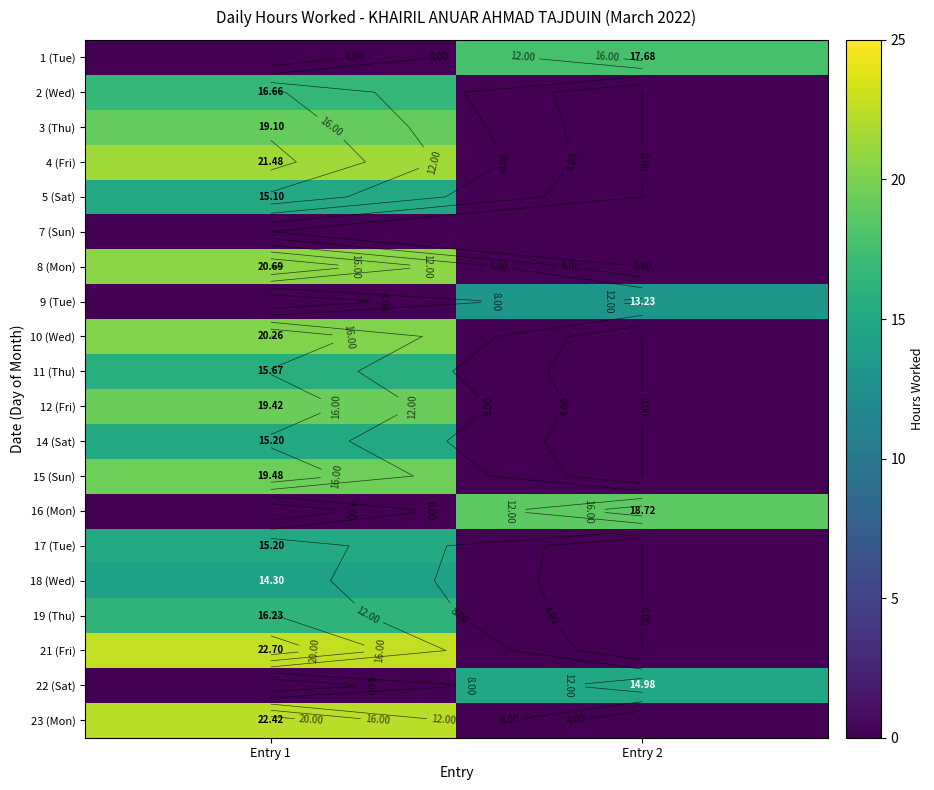

Rank the categories by 9 (Tue) value from lowest to highest.

Entry 1, Entry 2